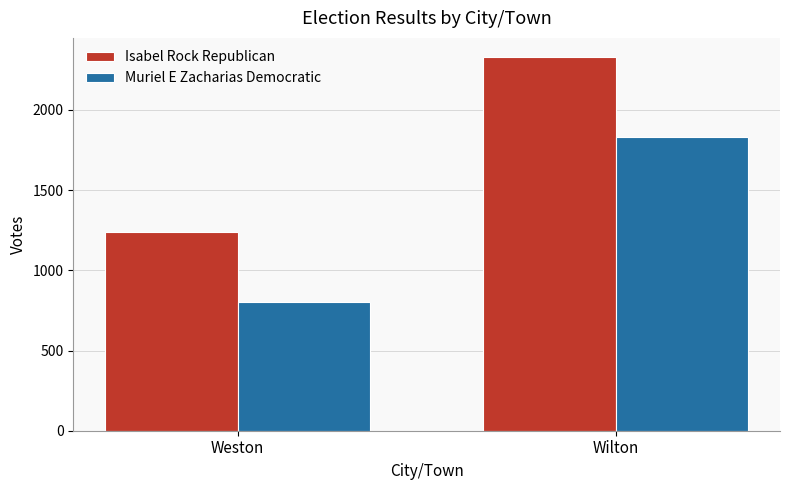

What is the spread (max minus min) of values at Weston?

436